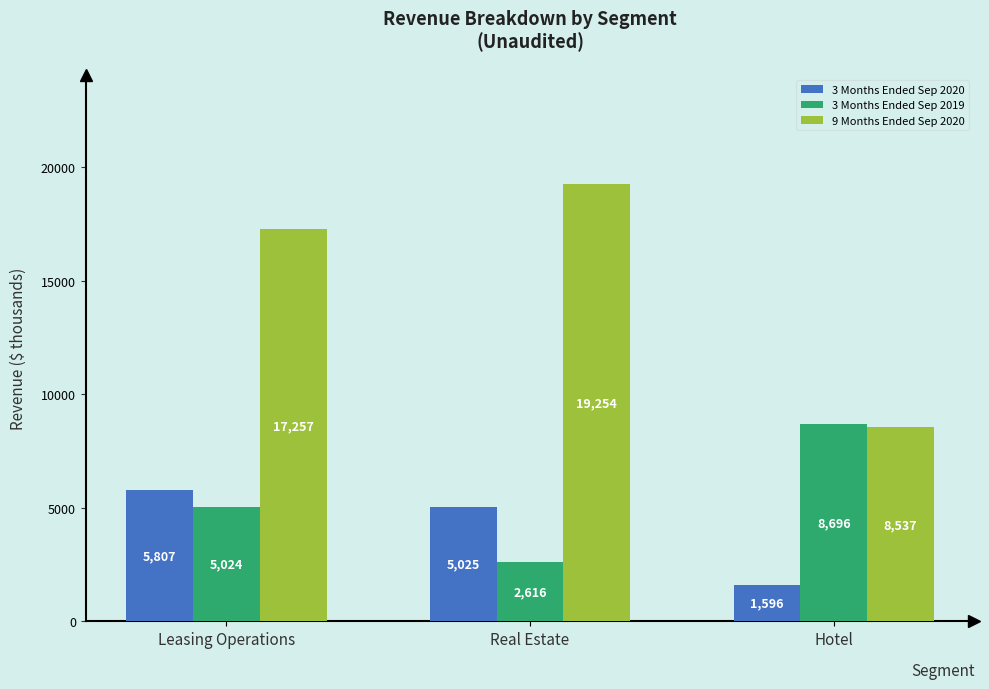

What is the average value of the 3 Months Ended Sep 2020 series?

4143